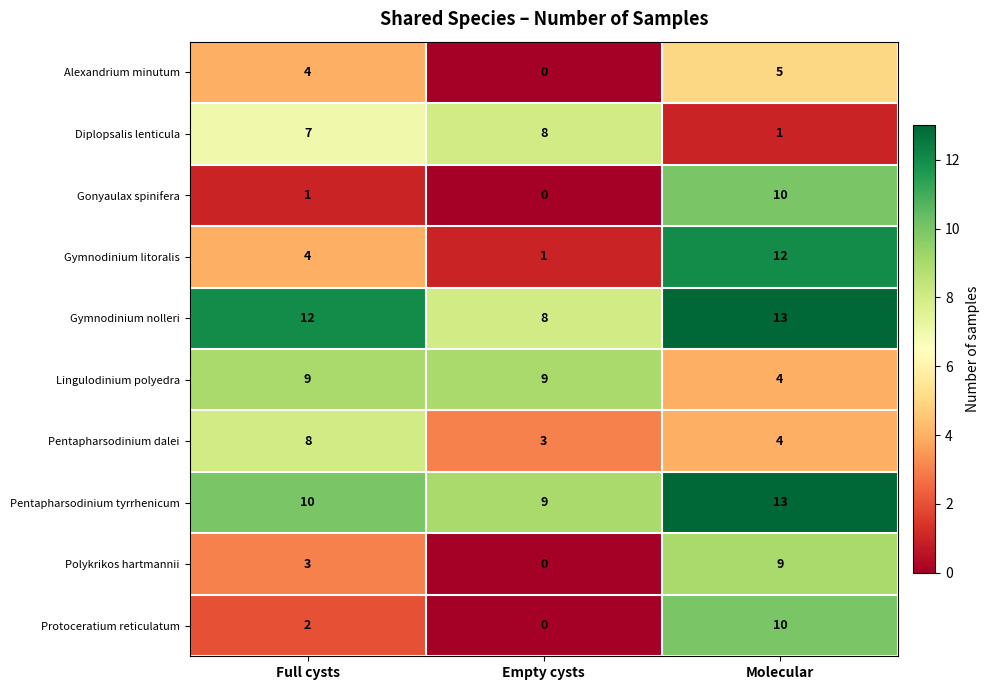

Count the number of data series in this chart.

10